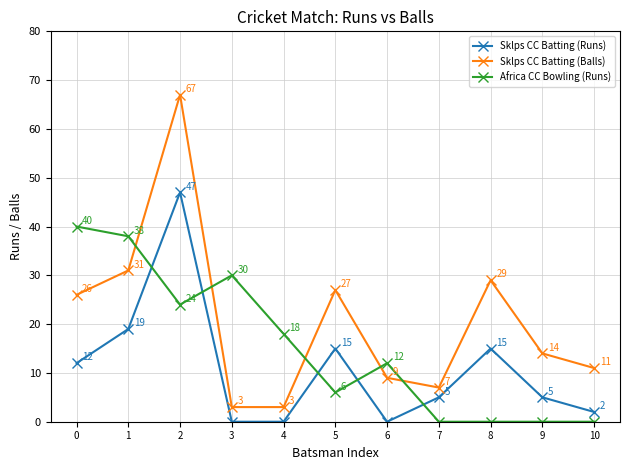

What is the value of the Sklps CC Batting (Balls) point at the 2nd from the left?

31